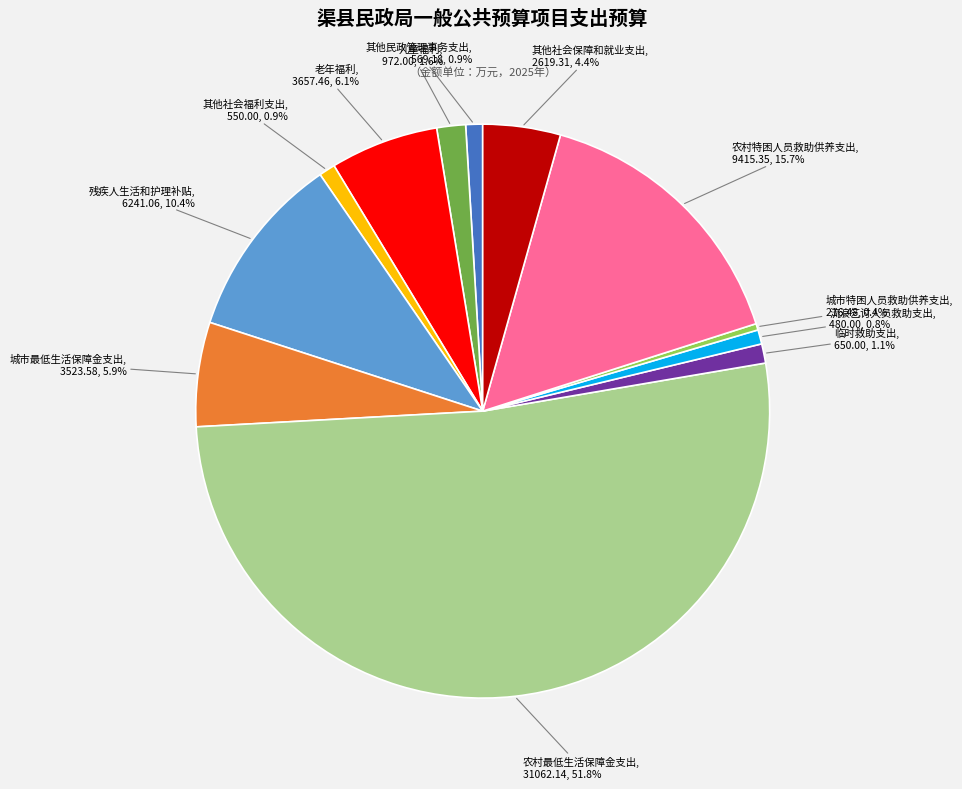

What percentage is NOT represented by 儿童福利?

98.4%